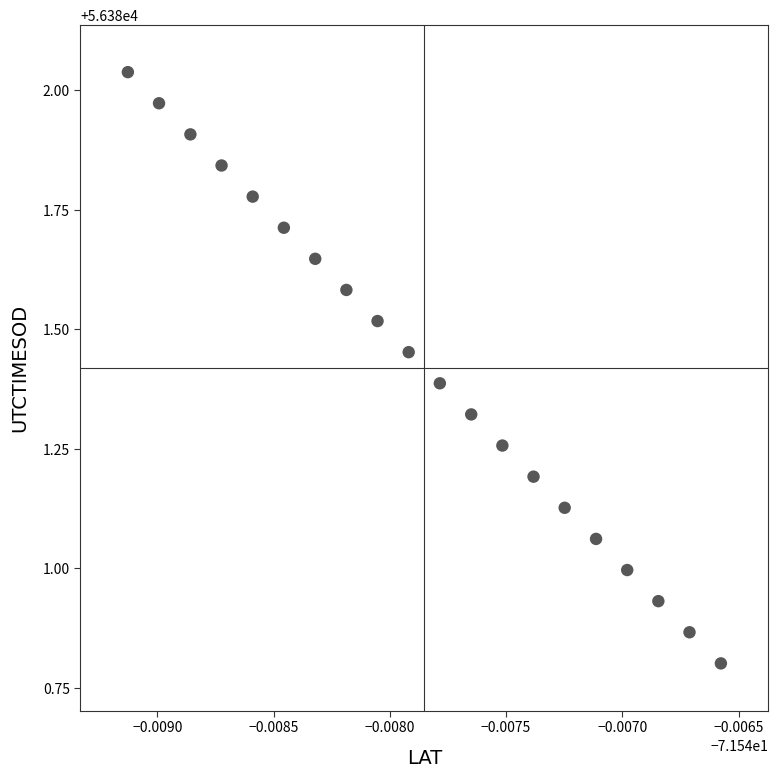

What is the range of Y values (max minus min)?

1.2